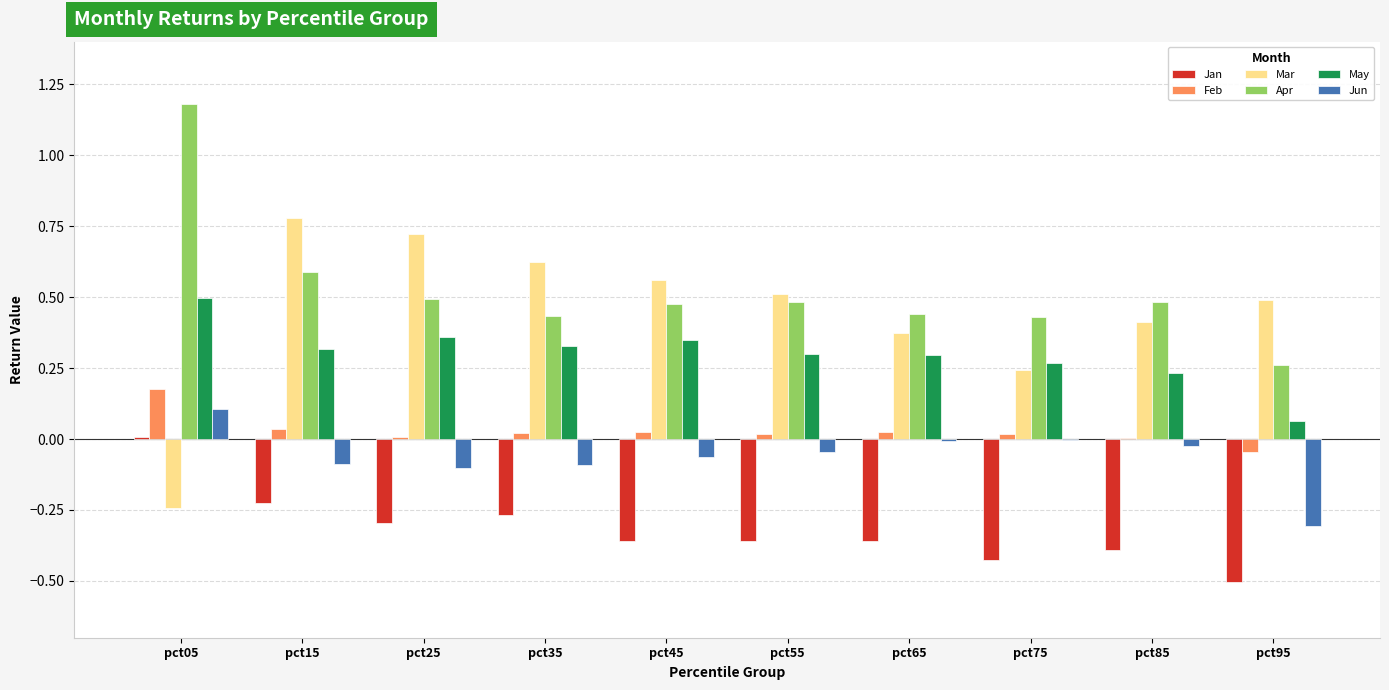

Which series changed the most between pct05 and pct25?

Mar